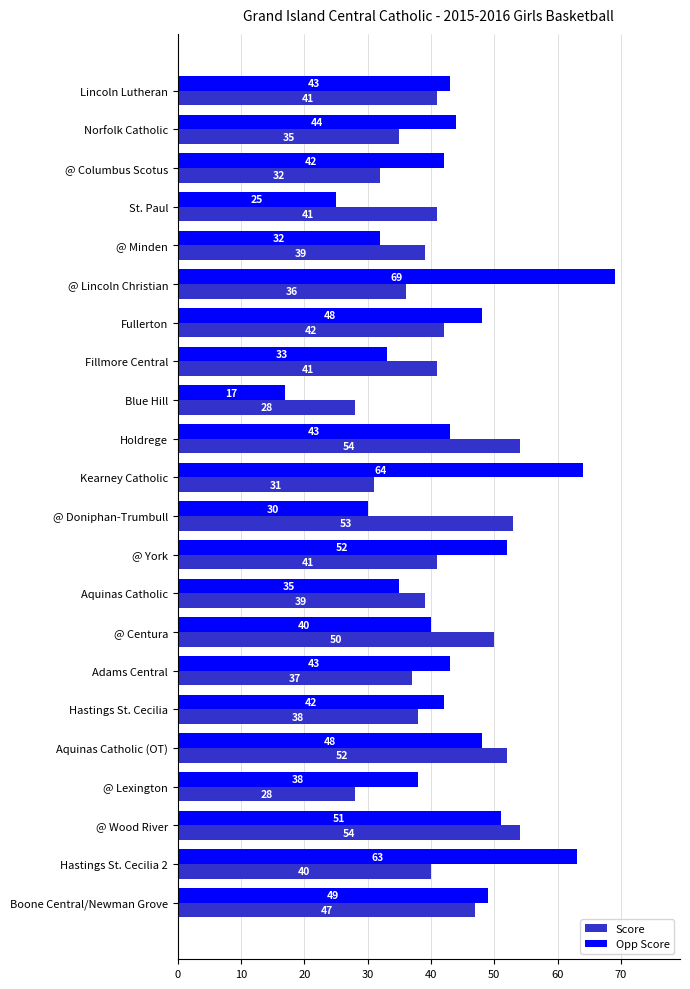

What value does the Opp Score series have at Hastings St. Cecilia, to the nearest 10?

40